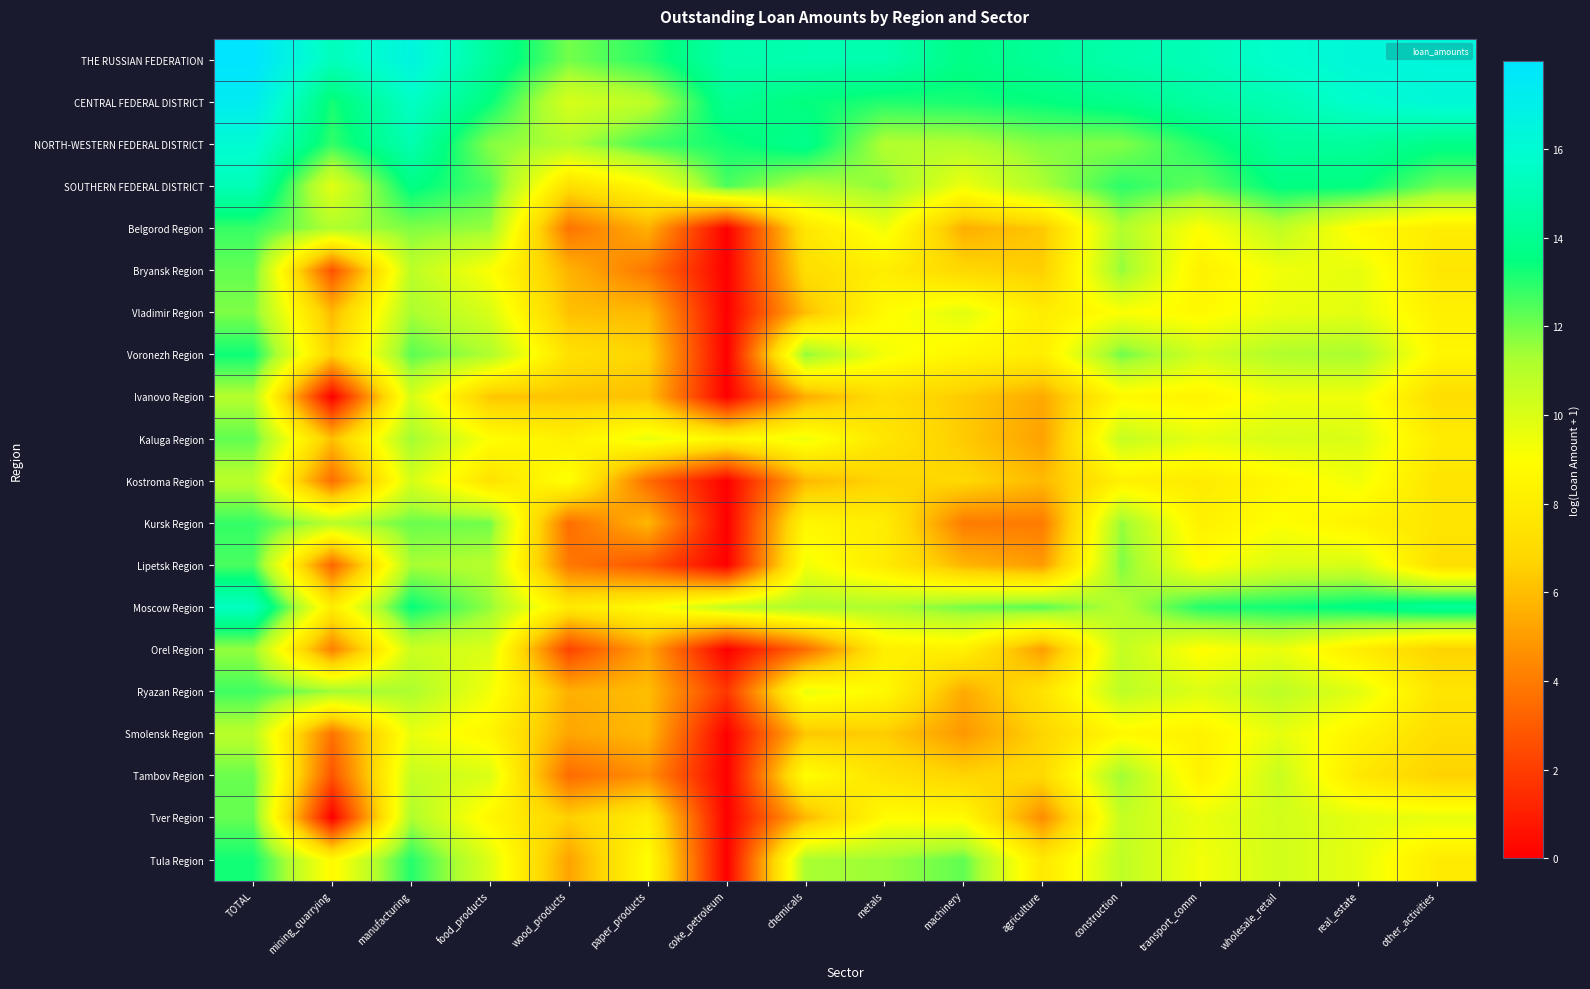

Reading left to right, extract all data points from this chart.

THE RUSSIAN FEDERATION: TOTAL=18.0	mining_quarrying=15.2	manufacturing=16.6	food_products=14.3	wood_products=12.0	paper_products=13.0	coke_petroleum=14.8	chemicals=14.9	metals=14.9	machinery=13.7	agriculture=14.3	construction=14.8	transport_comm=15.1	wholesale_retail=15.8	real_estate=16.3	other_activities=16.4
CENTRAL FEDERAL DISTRICT: TOTAL=17.3	mining_quarrying=13.2	manufacturing=15.5	food_products=13.5	wood_products=10.1	paper_products=10.9	coke_petroleum=14.1	chemicals=13.5	metals=13.0	machinery=13.2	agriculture=13.5	construction=13.9	transport_comm=14.5	wholesale_retail=15.0	real_estate=15.8	other_activities=16.2
NORTH-WESTERN FEDERAL DISTRICT: TOTAL=16.0	mining_quarrying=12.8	manufacturing=14.9	food_products=11.7	wood_products=11.1	paper_products=12.7	coke_petroleum=13.3	chemicals=13.9	metals=11.1	machinery=11.1	agriculture=11.8	construction=11.8	transport_comm=13.1	wholesale_retail=14.3	real_estate=14.3	other_activities=13.7
SOUTHERN FEDERAL DISTRICT: TOTAL=15.1	mining_quarrying=9.8	manufacturing=13.7	food_products=12.4	wood_products=7.2	paper_products=8.7	coke_petroleum=12.5	chemicals=11.0	metals=11.7	machinery=9.4	agriculture=11.2	construction=12.9	transport_comm=12.2	wholesale_retail=13.6	real_estate=13.6	other_activities=12.1
Belgorod Region: TOTAL=12.8	mining_quarrying=11.1	manufacturing=11.8	food_products=11.5	wood_products=3.8	paper_products=5.6	coke_petroleum=0.0	chemicals=7.7	metals=9.4	machinery=5.5	agriculture=6.3	construction=11.1	transport_comm=9.0	wholesale_retail=10.8	real_estate=8.7	other_activities=8.0
Bryansk Region: TOTAL=12.2	mining_quarrying=2.6	manufacturing=10.8	food_products=9.1	wood_products=5.7	paper_products=3.9	coke_petroleum=0.0	chemicals=7.2	metals=8.1	machinery=6.8	agriculture=6.5	construction=11.6	transport_comm=8.2	wholesale_retail=9.4	real_estate=9.7	other_activities=7.6
Vladimir Region: TOTAL=11.8	mining_quarrying=5.9	manufacturing=11.3	food_products=10.1	wood_products=6.1	paper_products=5.9	coke_petroleum=0.0	chemicals=6.0	metals=8.8	machinery=9.8	agriculture=8.0	construction=9.1	transport_comm=8.7	wholesale_retail=9.6	real_estate=9.8	other_activities=8.2
Voronezh Region: TOTAL=13.3	mining_quarrying=6.6	manufacturing=12.3	food_products=11.2	wood_products=7.3	paper_products=6.7	coke_petroleum=0.0	chemicals=11.7	metals=9.3	machinery=8.5	agriculture=8.1	construction=12.1	transport_comm=10.3	wholesale_retail=11.1	real_estate=11.3	other_activities=8.6
Ivanovo Region: TOTAL=11.1	mining_quarrying=0.0	manufacturing=10.1	food_products=6.2	wood_products=6.2	paper_products=6.1	coke_petroleum=0.0	chemicals=5.5	metals=7.2	machinery=6.4	agriculture=5.4	construction=8.7	transport_comm=8.4	wholesale_retail=9.4	real_estate=9.4	other_activities=7.2
Kaluga Region: TOTAL=12.2	mining_quarrying=6.0	manufacturing=11.4	food_products=9.0	wood_products=8.2	paper_products=9.6	coke_petroleum=8.6	chemicals=9.5	metals=7.6	machinery=6.4	agriculture=5.1	construction=10.6	transport_comm=9.7	wholesale_retail=10.1	real_estate=10.0	other_activities=8.0
Kostroma Region: TOTAL=10.9	mining_quarrying=3.5	manufacturing=10.1	food_products=7.4	wood_products=9.1	paper_products=3.5	coke_petroleum=0.0	chemicals=5.9	metals=6.7	machinery=6.9	agriculture=5.9	construction=8.2	transport_comm=7.9	wholesale_retail=8.6	real_estate=9.4	other_activities=7.5
Kursk Region: TOTAL=12.8	mining_quarrying=11.0	manufacturing=12.1	food_products=12.0	wood_products=3.6	paper_products=5.8	coke_petroleum=0.0	chemicals=8.6	metals=8.0	machinery=4.0	agriculture=4.0	construction=11.6	transport_comm=8.2	wholesale_retail=9.0	real_estate=8.3	other_activities=7.6
Lipetsk Region: TOTAL=12.5	mining_quarrying=3.3	manufacturing=11.3	food_products=11.0	wood_products=3.9	paper_products=2.8	coke_petroleum=0.0	chemicals=9.3	metals=7.9	machinery=5.8	agriculture=5.0	construction=11.8	transport_comm=9.0	wholesale_retail=10.0	real_estate=10.1	other_activities=7.2
Moscow Region: TOTAL=15.4	mining_quarrying=8.0	manufacturing=13.4	food_products=11.6	wood_products=7.8	paper_products=8.9	coke_petroleum=10.7	chemicals=11.3	metals=11.2	machinery=12.0	agriculture=12.3	construction=11.0	transport_comm=13.1	wholesale_retail=13.3	real_estate=13.6	other_activities=14.3
Orel Region: TOTAL=11.6	mining_quarrying=4.1	manufacturing=10.4	food_products=10.0	wood_products=2.2	paper_products=5.3	coke_petroleum=0.0	chemicals=3.5	metals=8.1	machinery=8.2	agriculture=5.0	construction=10.7	transport_comm=8.9	wholesale_retail=9.6	real_estate=8.0	other_activities=6.6
Ryazan Region: TOTAL=12.7	mining_quarrying=11.5	manufacturing=11.2	food_products=9.3	wood_products=5.6	paper_products=6.0	coke_petroleum=1.8	chemicals=9.6	metals=8.7	machinery=5.4	agriculture=7.5	construction=10.8	transport_comm=9.9	wholesale_retail=10.8	real_estate=9.8	other_activities=7.6
Smolensk Region: TOTAL=10.9	mining_quarrying=3.7	manufacturing=9.6	food_products=8.5	wood_products=5.3	paper_products=5.9	coke_petroleum=0.0	chemicals=6.3	metals=6.5	machinery=4.9	agriculture=6.7	construction=8.7	transport_comm=8.3	wholesale_retail=9.7	real_estate=8.4	other_activities=7.1
Tambov Region: TOTAL=12.1	mining_quarrying=2.7	manufacturing=10.6	food_products=10.0	wood_products=3.5	paper_products=4.7	coke_petroleum=0.0	chemicals=9.0	metals=7.4	machinery=6.7	agriculture=7.0	construction=11.5	transport_comm=8.3	wholesale_retail=10.5	real_estate=7.7	other_activities=6.6
Tver Region: TOTAL=12.2	mining_quarrying=0.0	manufacturing=11.2	food_products=8.5	wood_products=6.6	paper_products=8.1	coke_petroleum=0.0	chemicals=5.8	metals=8.9	machinery=8.8	agriculture=4.5	construction=10.6	transport_comm=9.6	wholesale_retail=10.2	real_estate=9.7	other_activities=9.6
Tula Region: TOTAL=13.3	mining_quarrying=8.7	manufacturing=13.0	food_products=9.9	wood_products=5.2	paper_products=8.9	coke_petroleum=0.0	chemicals=11.3	metals=11.5	machinery=12.2	agriculture=7.7	construction=10.7	transport_comm=9.3	wholesale_retail=10.3	real_estate=9.7	other_activities=7.9